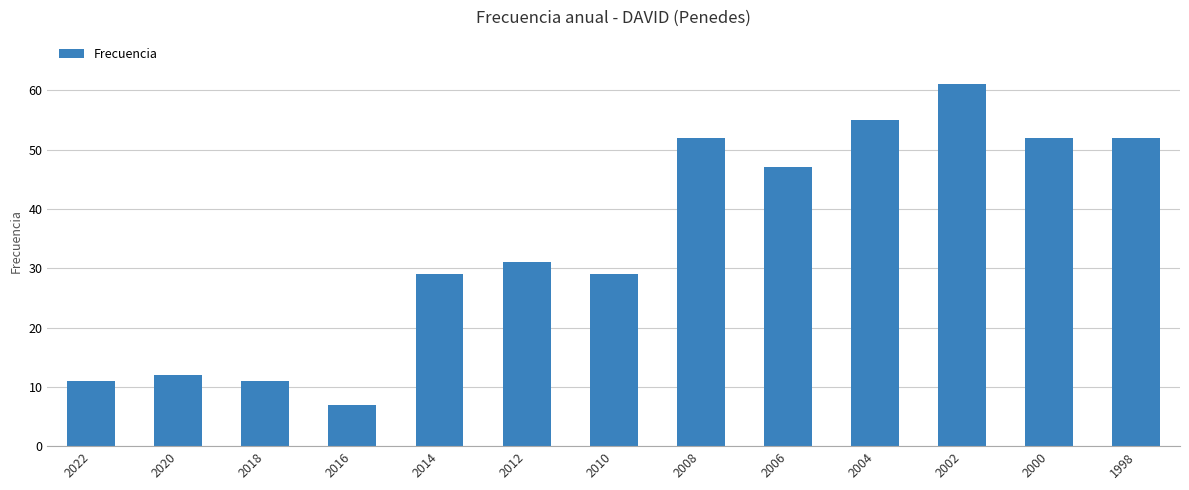

Is it true that the value at 2020 is 16?

False